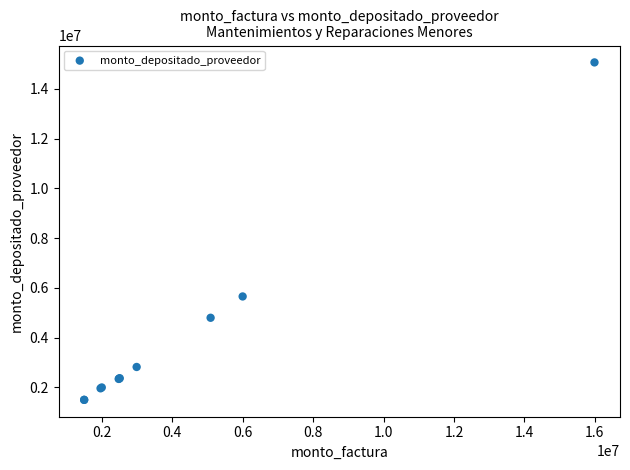

What Y value in the scatter plot is closest to 8277981?

5651564